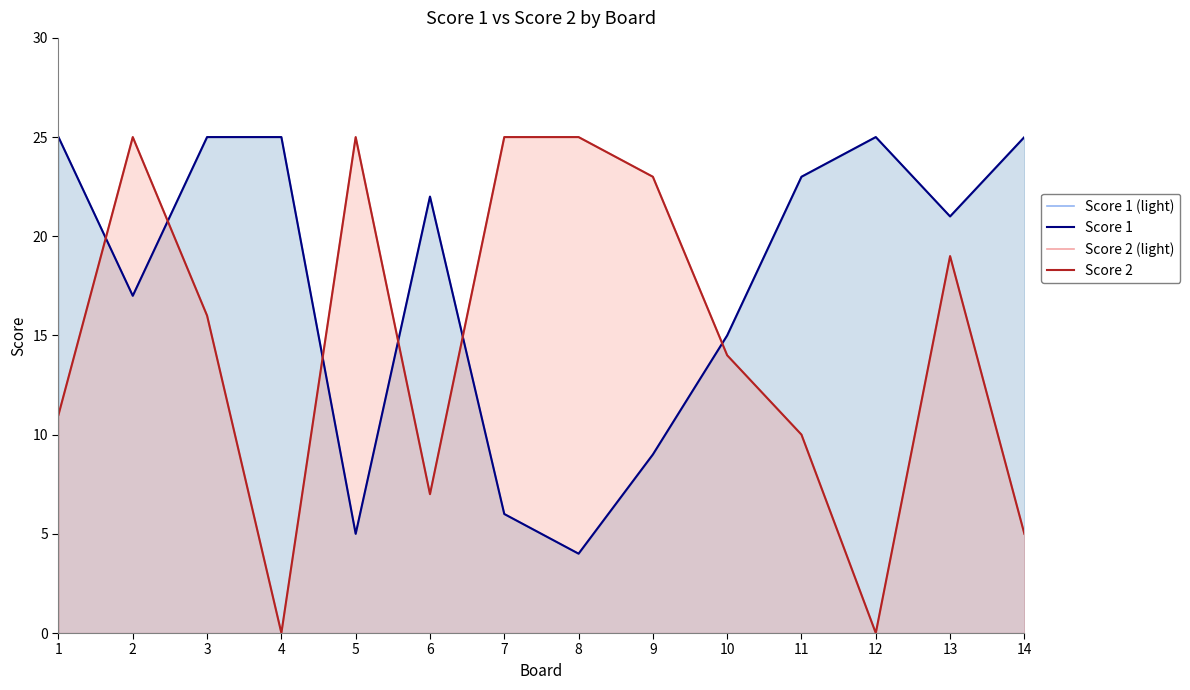

Rank the series by their maximum value, from highest to lowest.

Score 1 (light), Score 1, Score 2 (light), Score 2